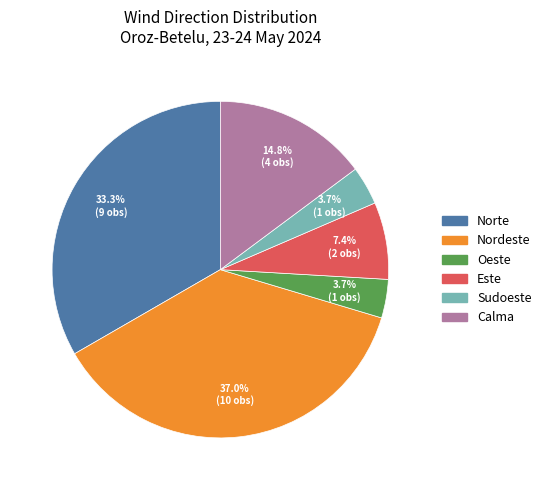

To the nearest percent, what percentage of the pie is Calma?

15%